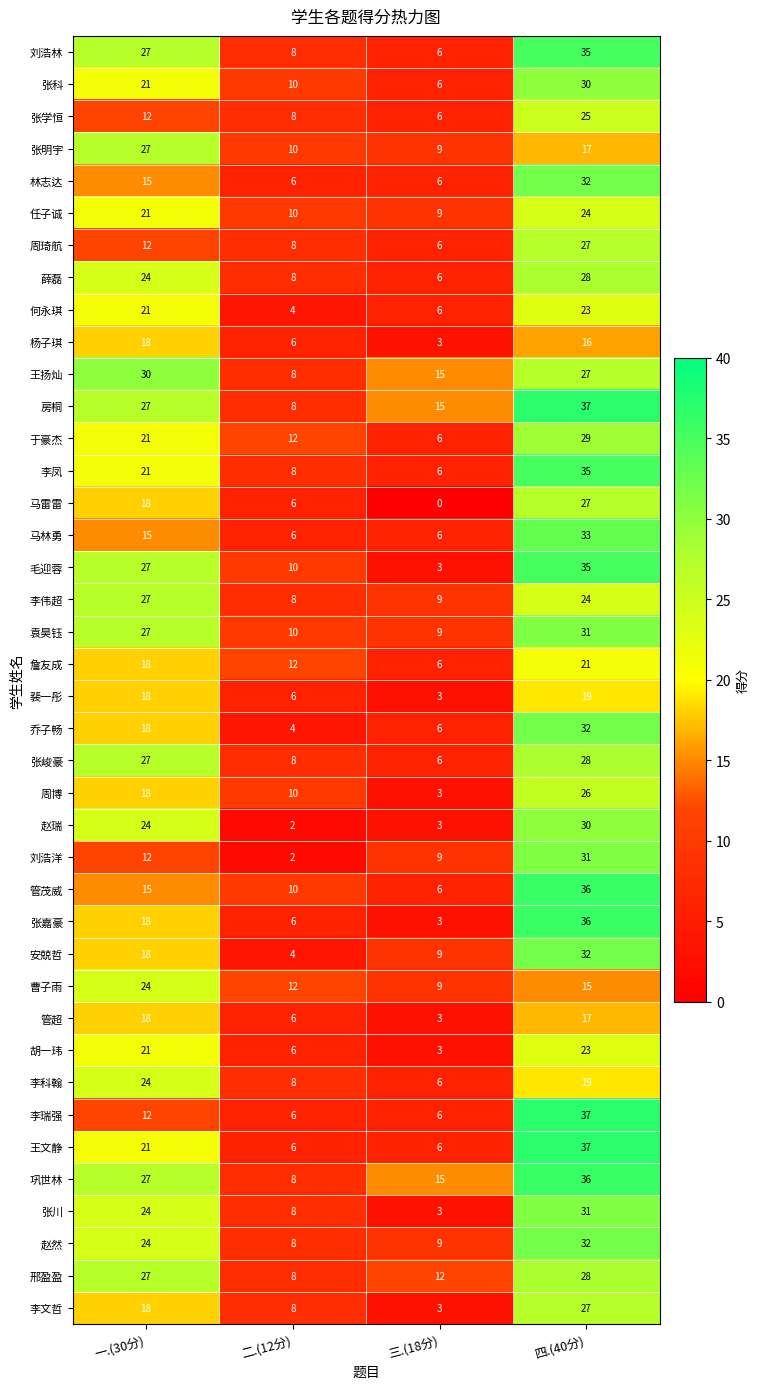

At which category is the sum across all series the highest?

四.(40分)